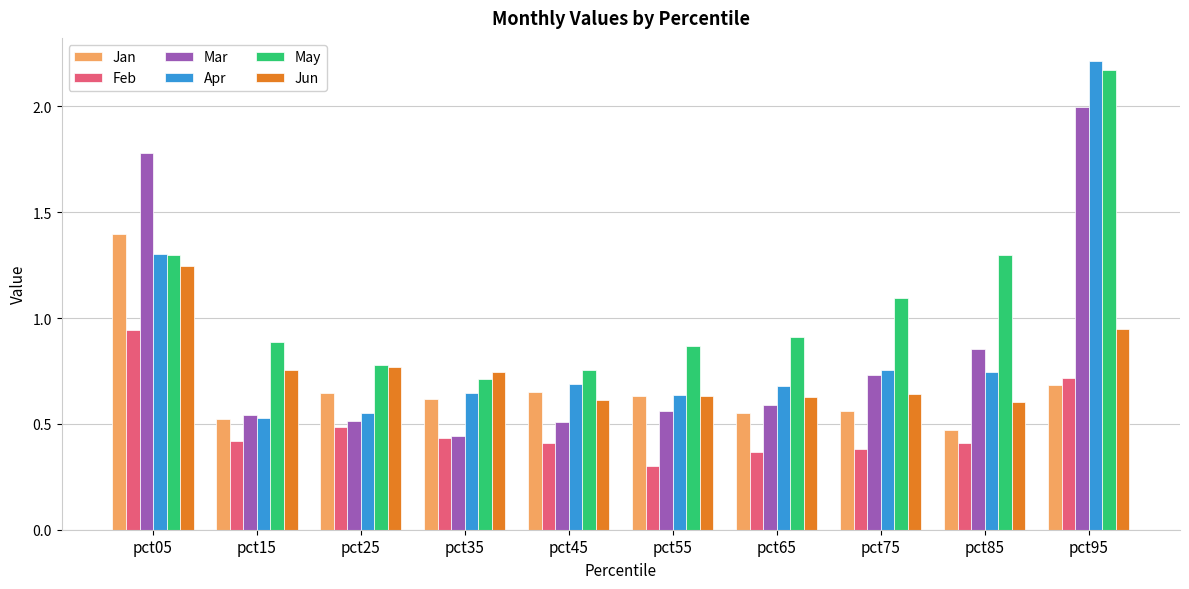

How many bars are there in each group?

6